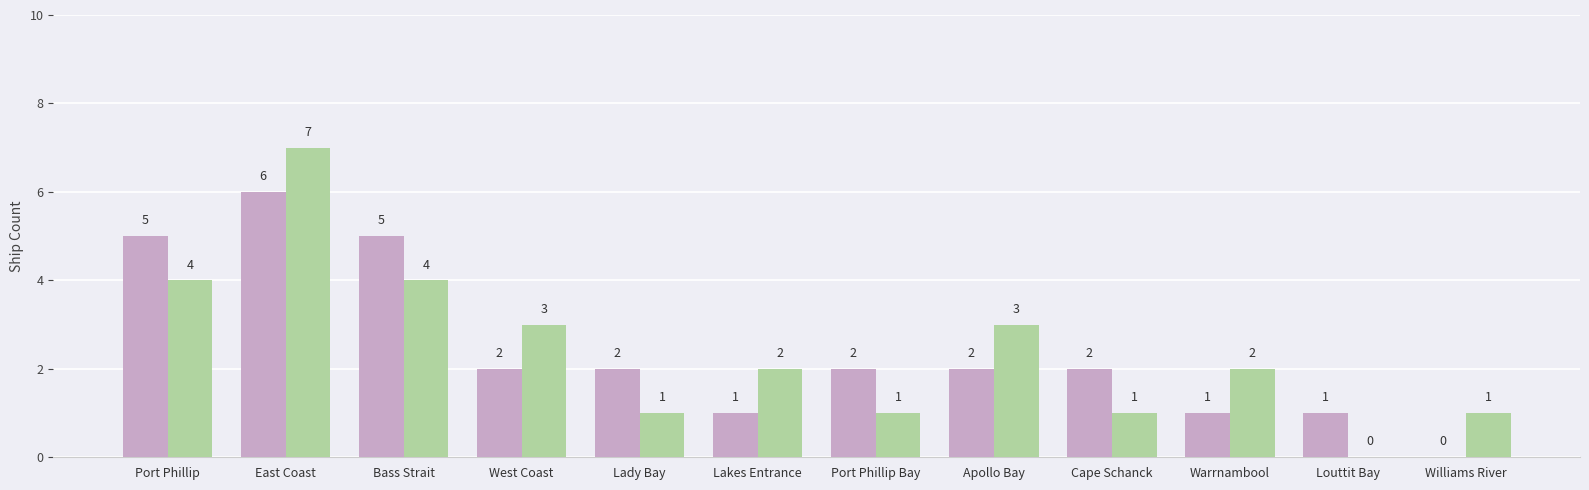

What is the greatest value displayed?

7